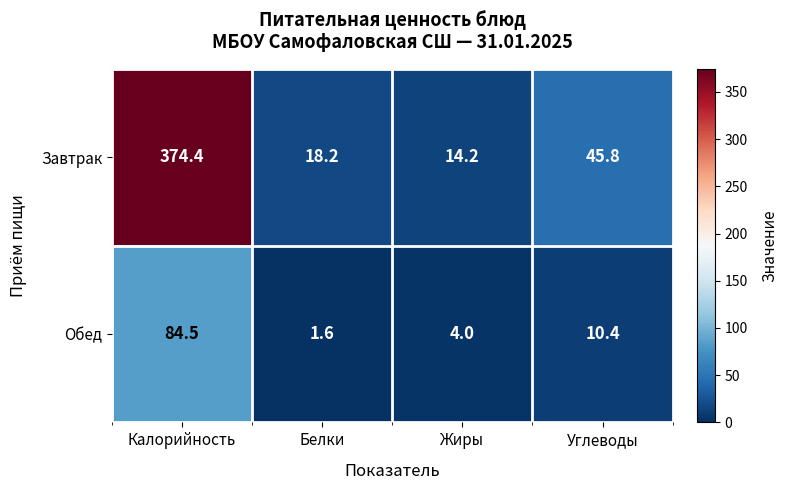

At which category is the sum across all series the highest?

Калорийность